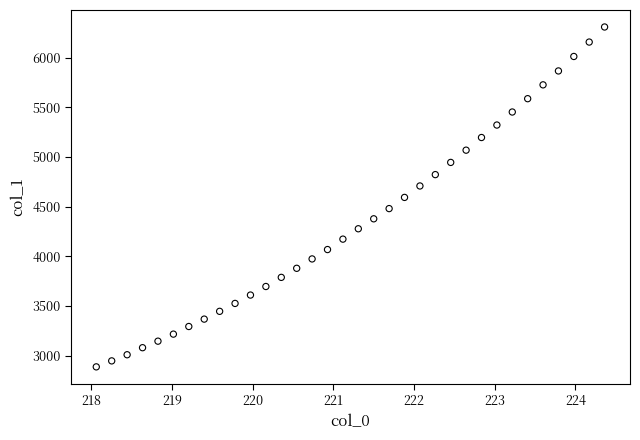

What is the range of X values (max minus min)?

6.3